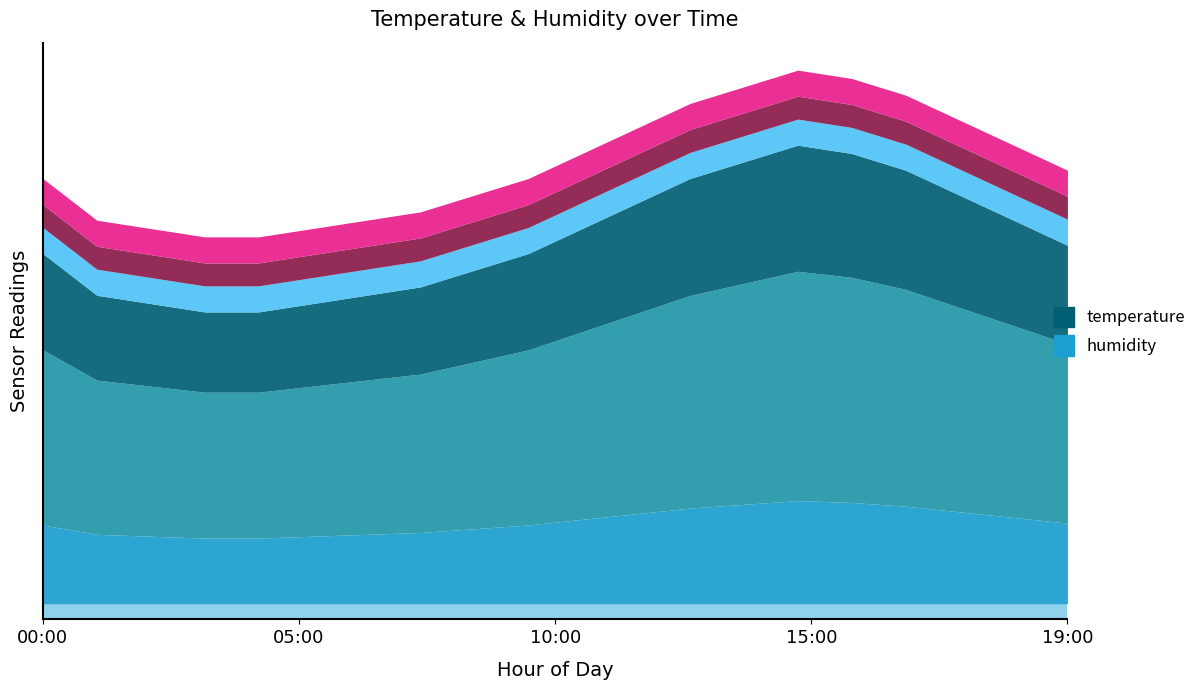

List the series in order of their peak value, highest first.

temperature, humidity